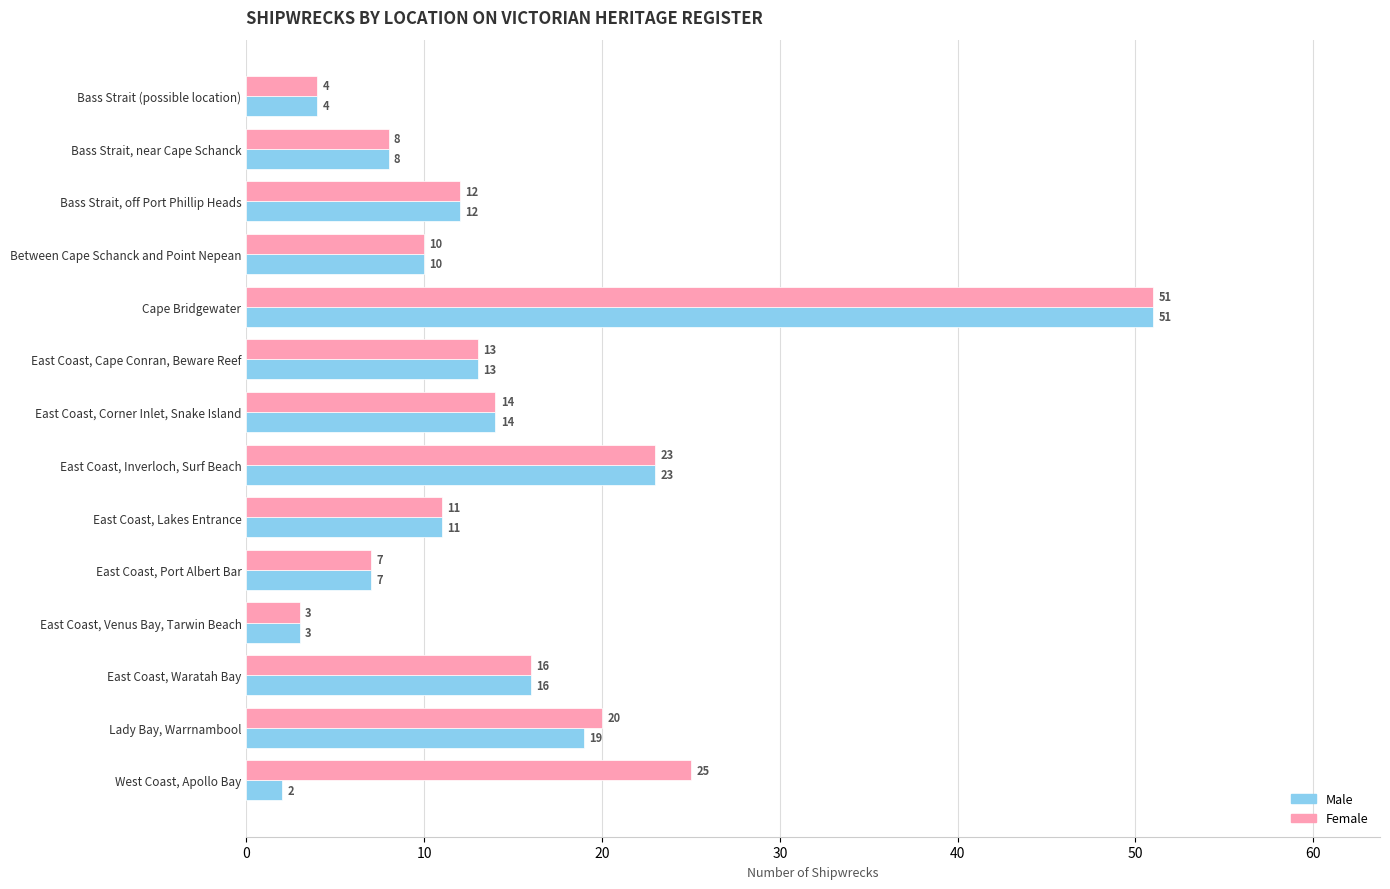

Is it true that Female equals 31 at East Coast, Inverloch, Surf Beach?

False